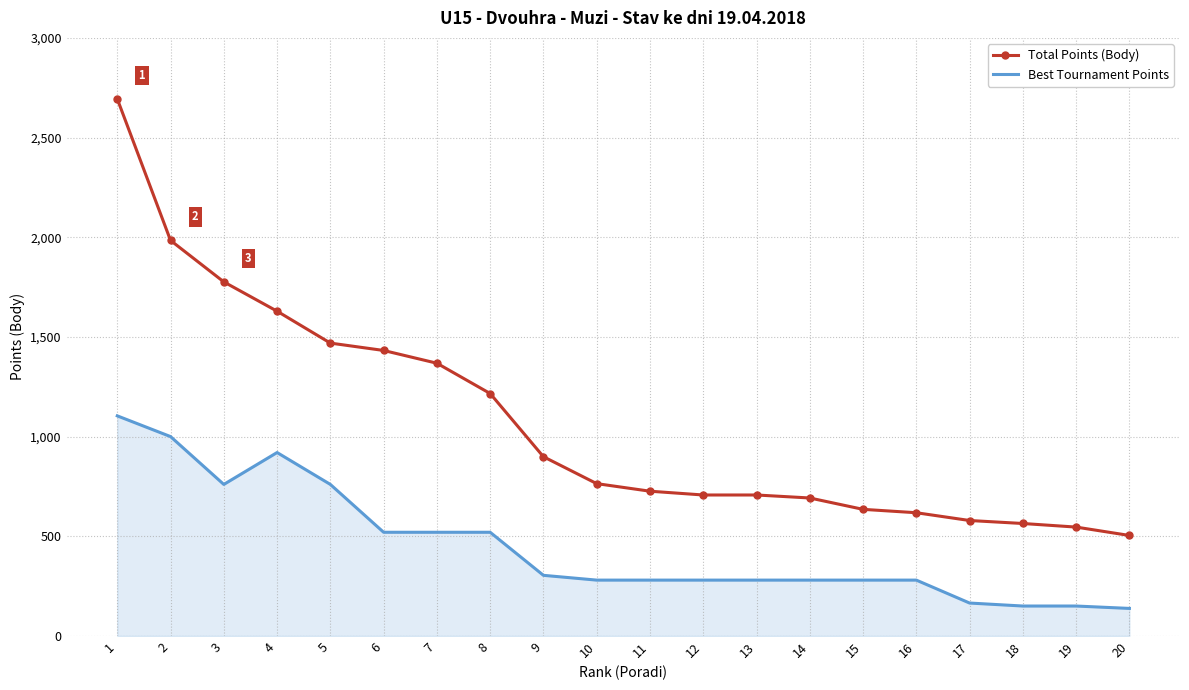

What is the difference between the highest and lowest values at 6?

912